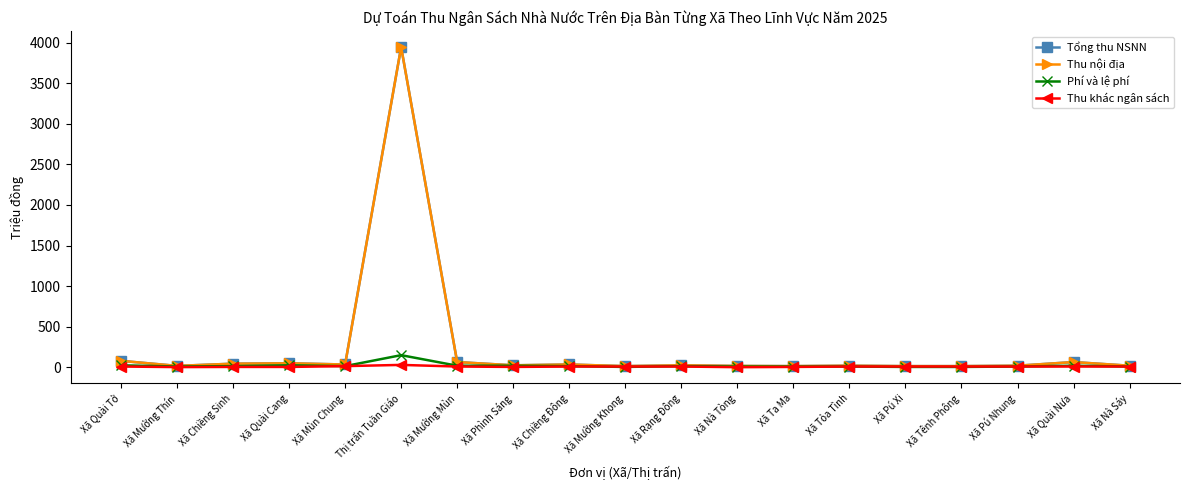

Which category has the highest value across all series?

Thị trấn Tuần Giáo